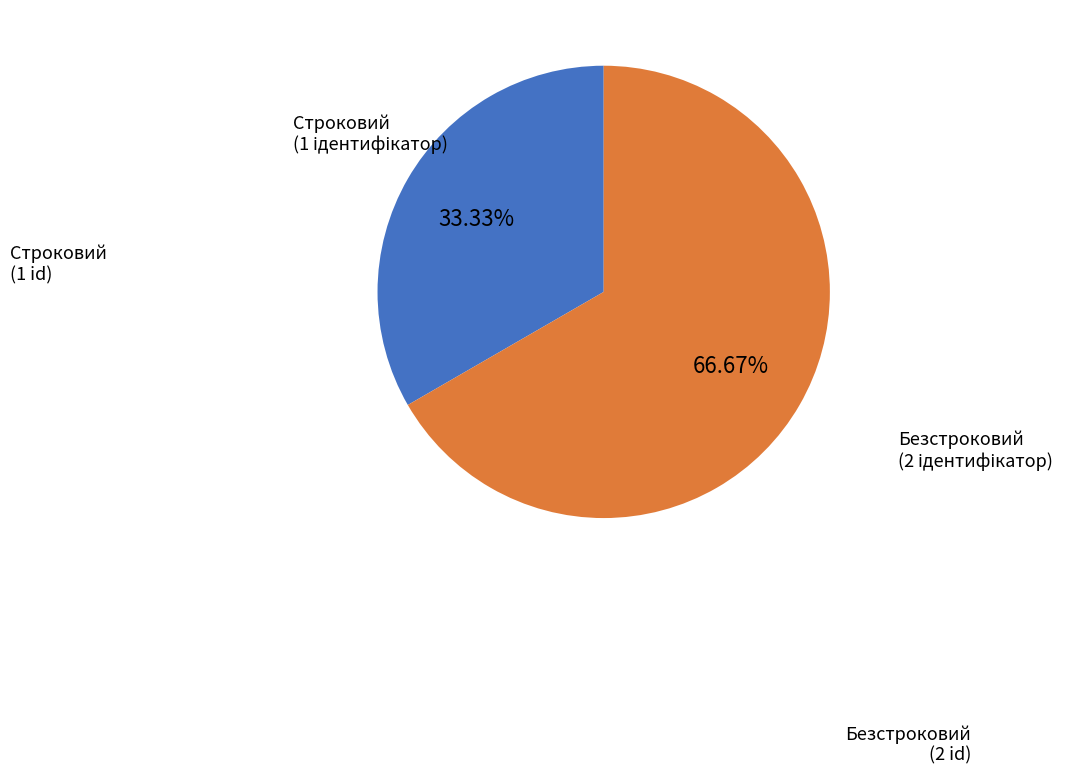

How many slices are in this pie chart?

2